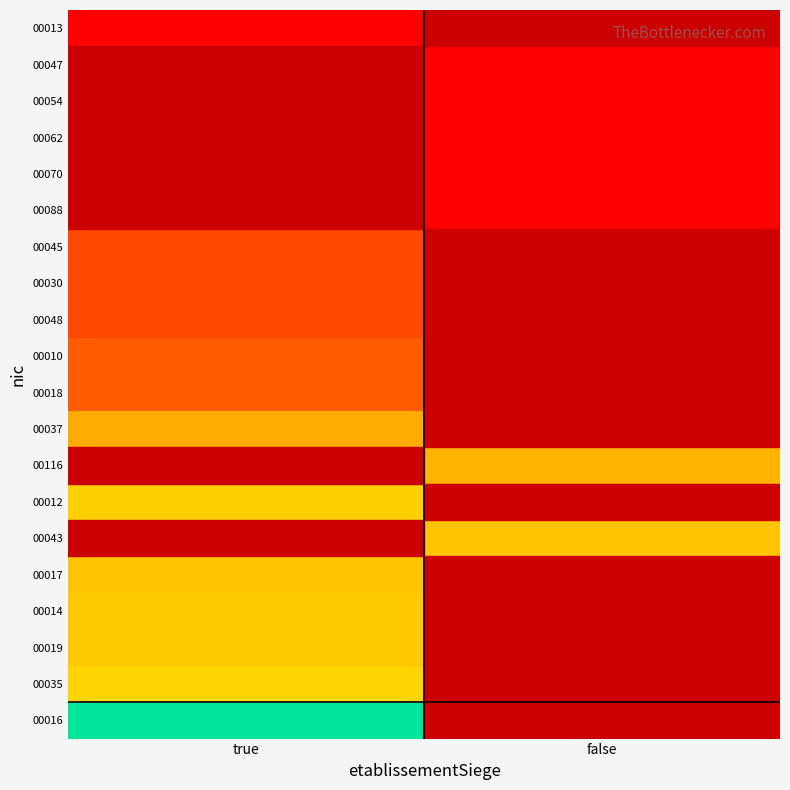

Is it true that 00030 equals 25140313500030.0 at true?

True